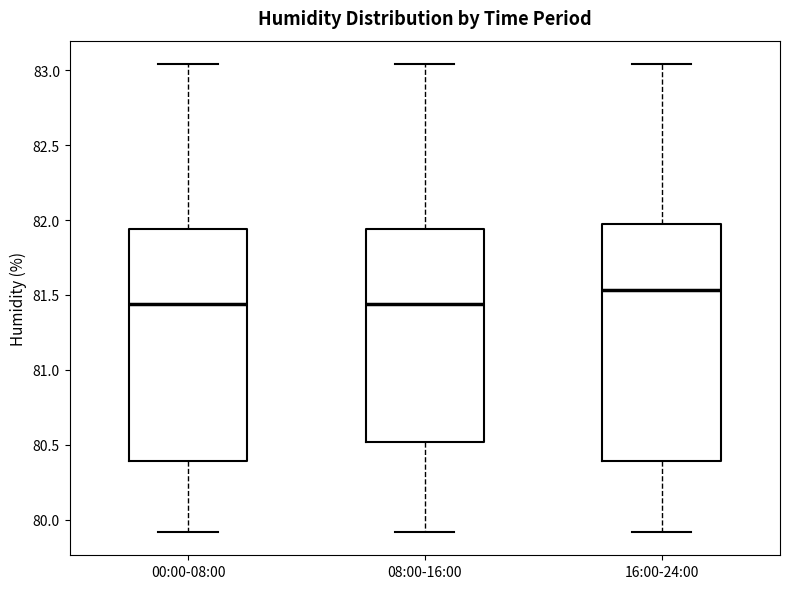

Where does the median line of the box for 16:00-24:00 sit on the y-axis? The values are not printed on the chart, so give them approximately, as read against the axis.

81.55